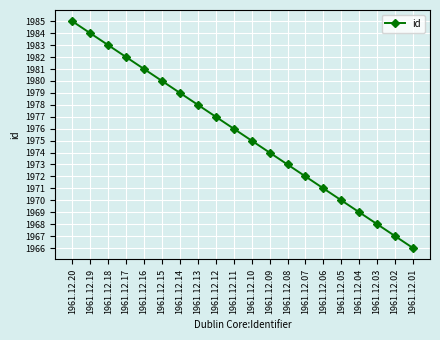

True or false: the data shows 3196 at 1961.12.16.

False